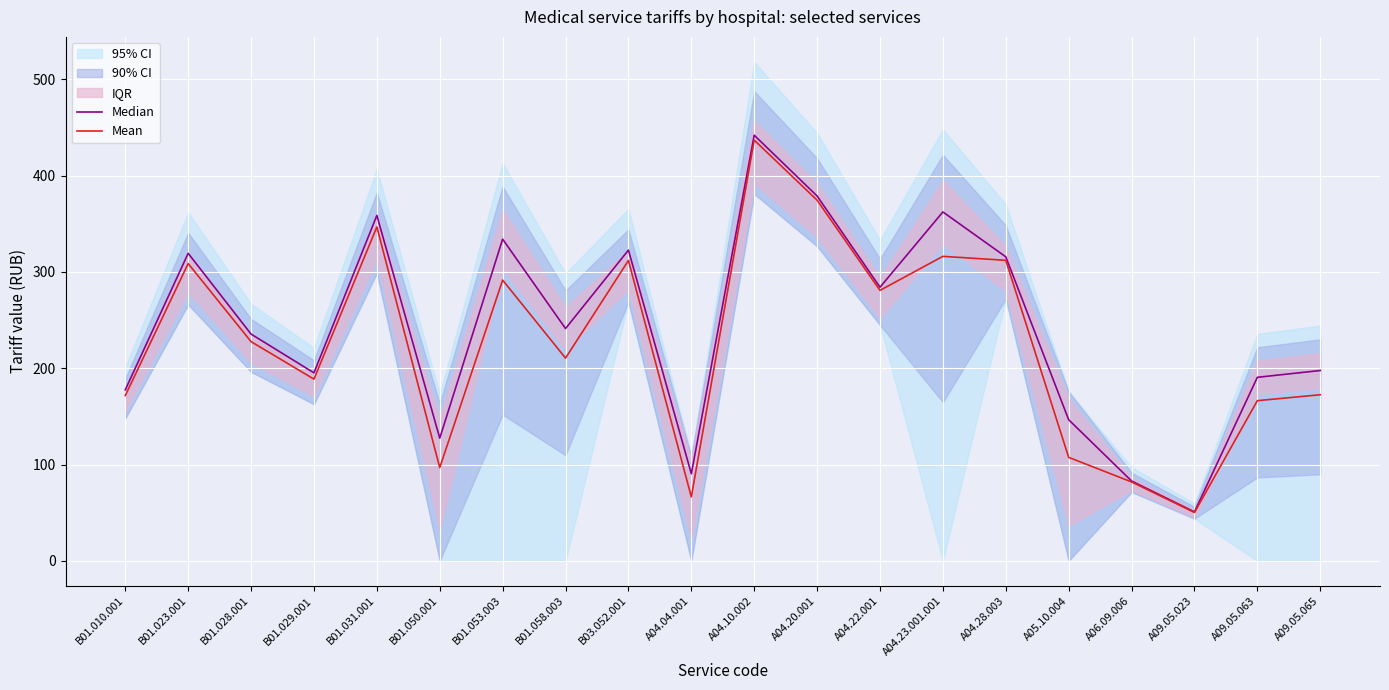

Which series has the widest spread of values?

Median